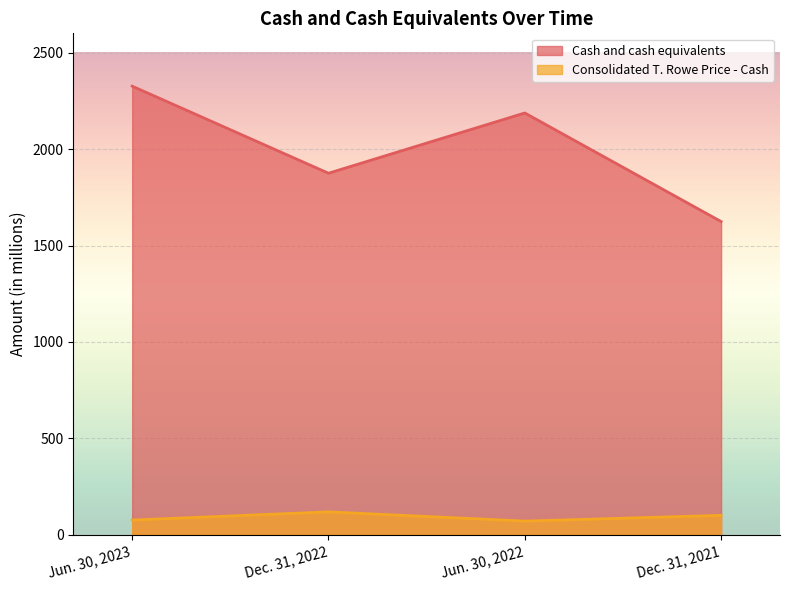

True or false: Consolidated T. Rowe Price - Cash and Cash and cash equivalents cross at least once.

False